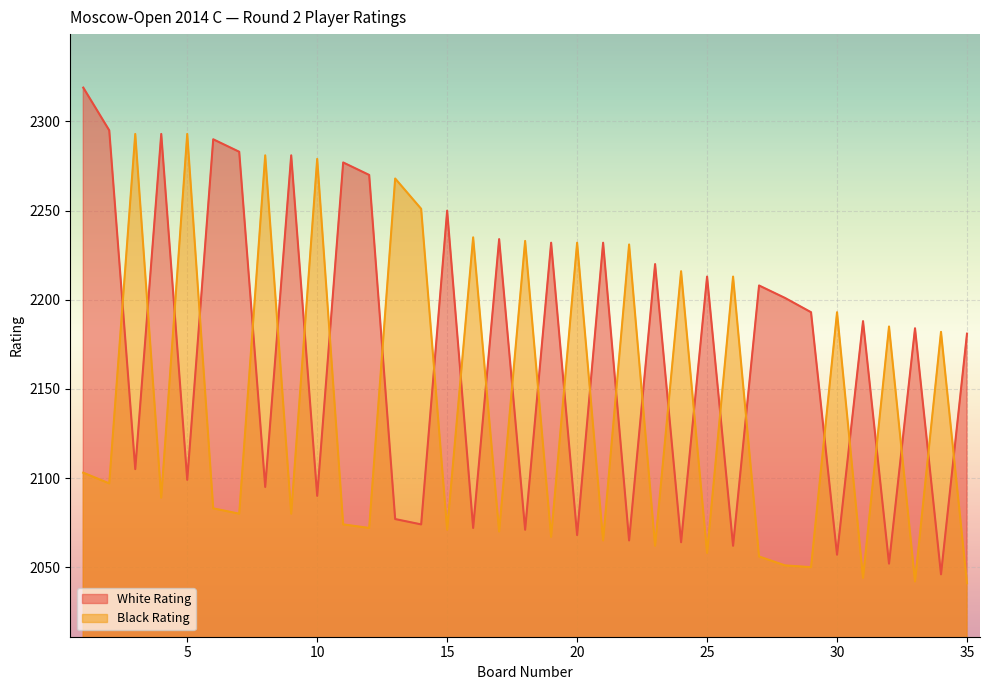

Does the chart display data point markers on the line(s)?

No